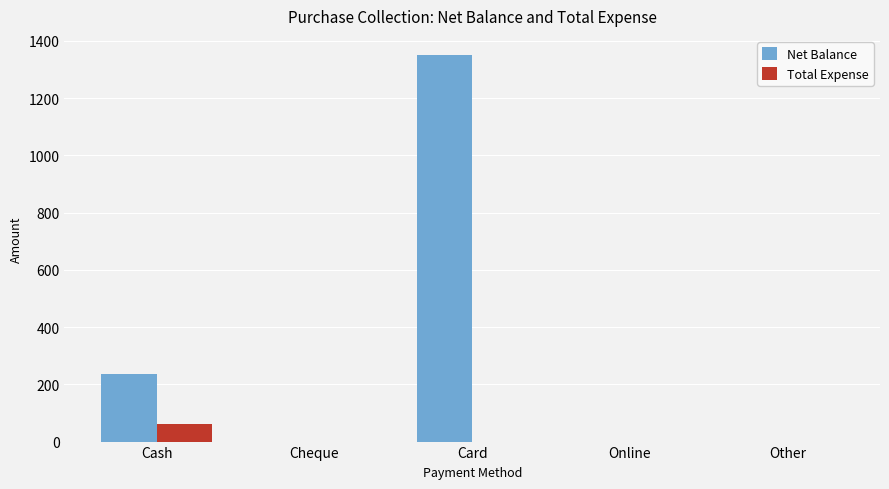

Reading left to right, extract all data points from this chart.

Net Balance: 237	0	1350	0	0
Total Expense: 63	0	0	0	0